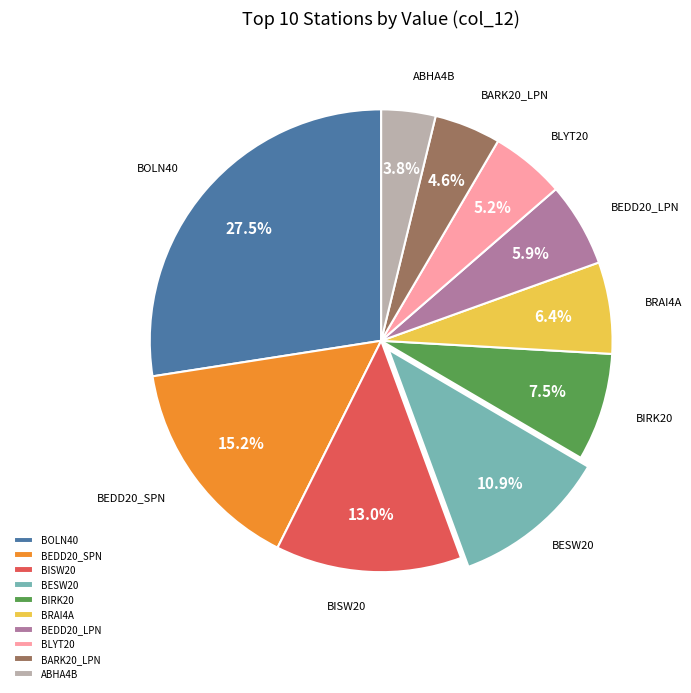

Between ABHA4B and BIRK20, which is larger?

BIRK20